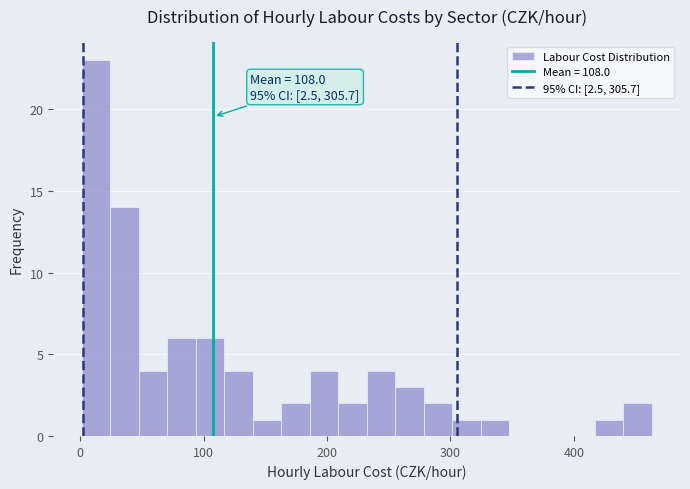

Read against the x-axis, roughly where is the centre of the tallest bar?

10